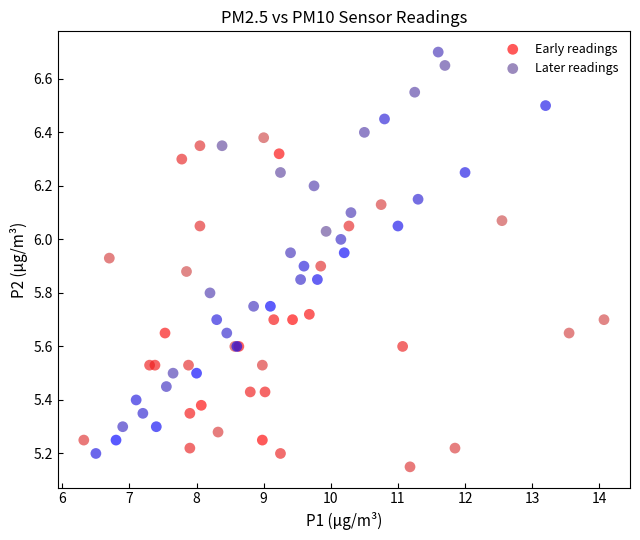

Which series reaches the maximum Y coordinate?

Later readings